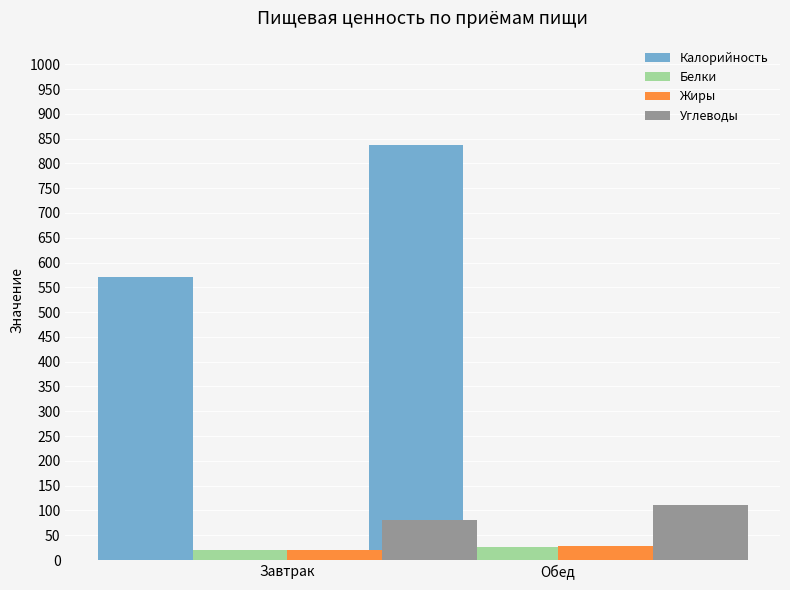

What is the greatest value displayed?

838.0